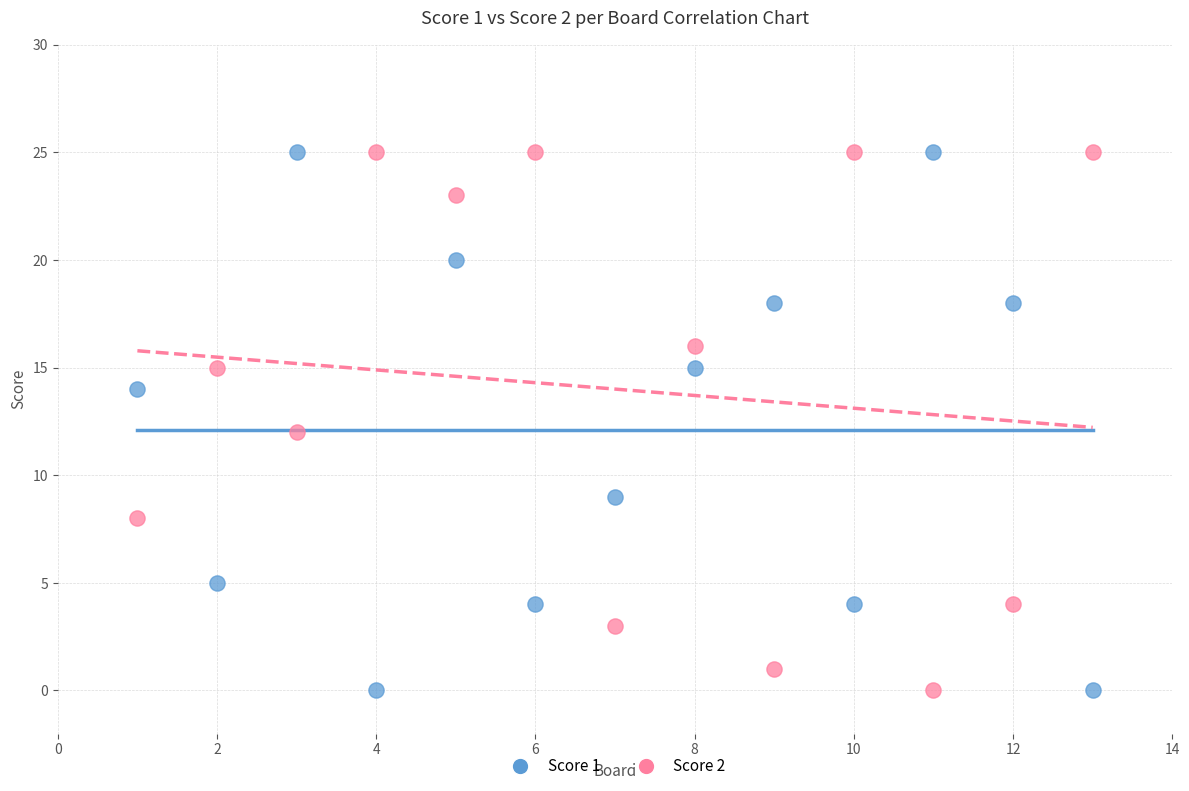

What is the X range (max minus min) for the scatter plot?

12